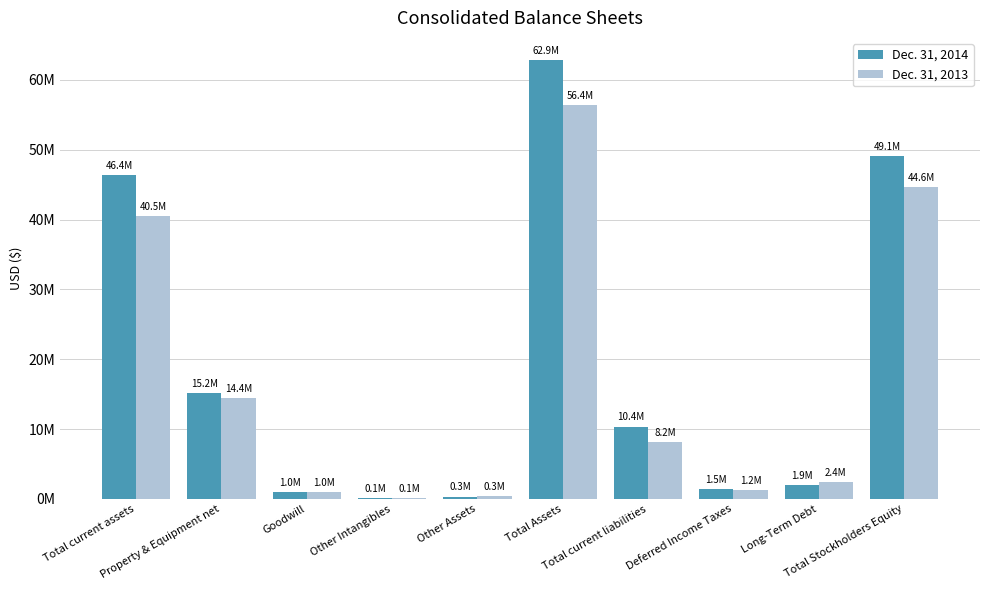

Which series has the largest range (max minus min)?

Dec. 31, 2014